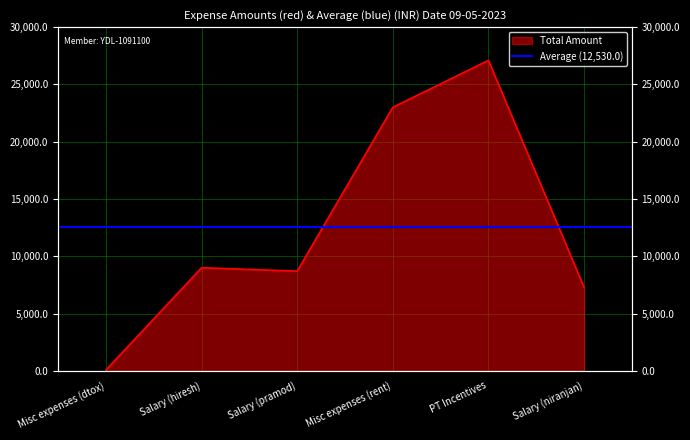

Reading left to right, transcribe all the data shown in this chart.

Misc expenses (dtox)=80	Salary (hiresh)=9000	Salary (pramod)=8700	Misc expenses (rent)=23000	PT Incentives=27100	Salary (niranjan)=7300